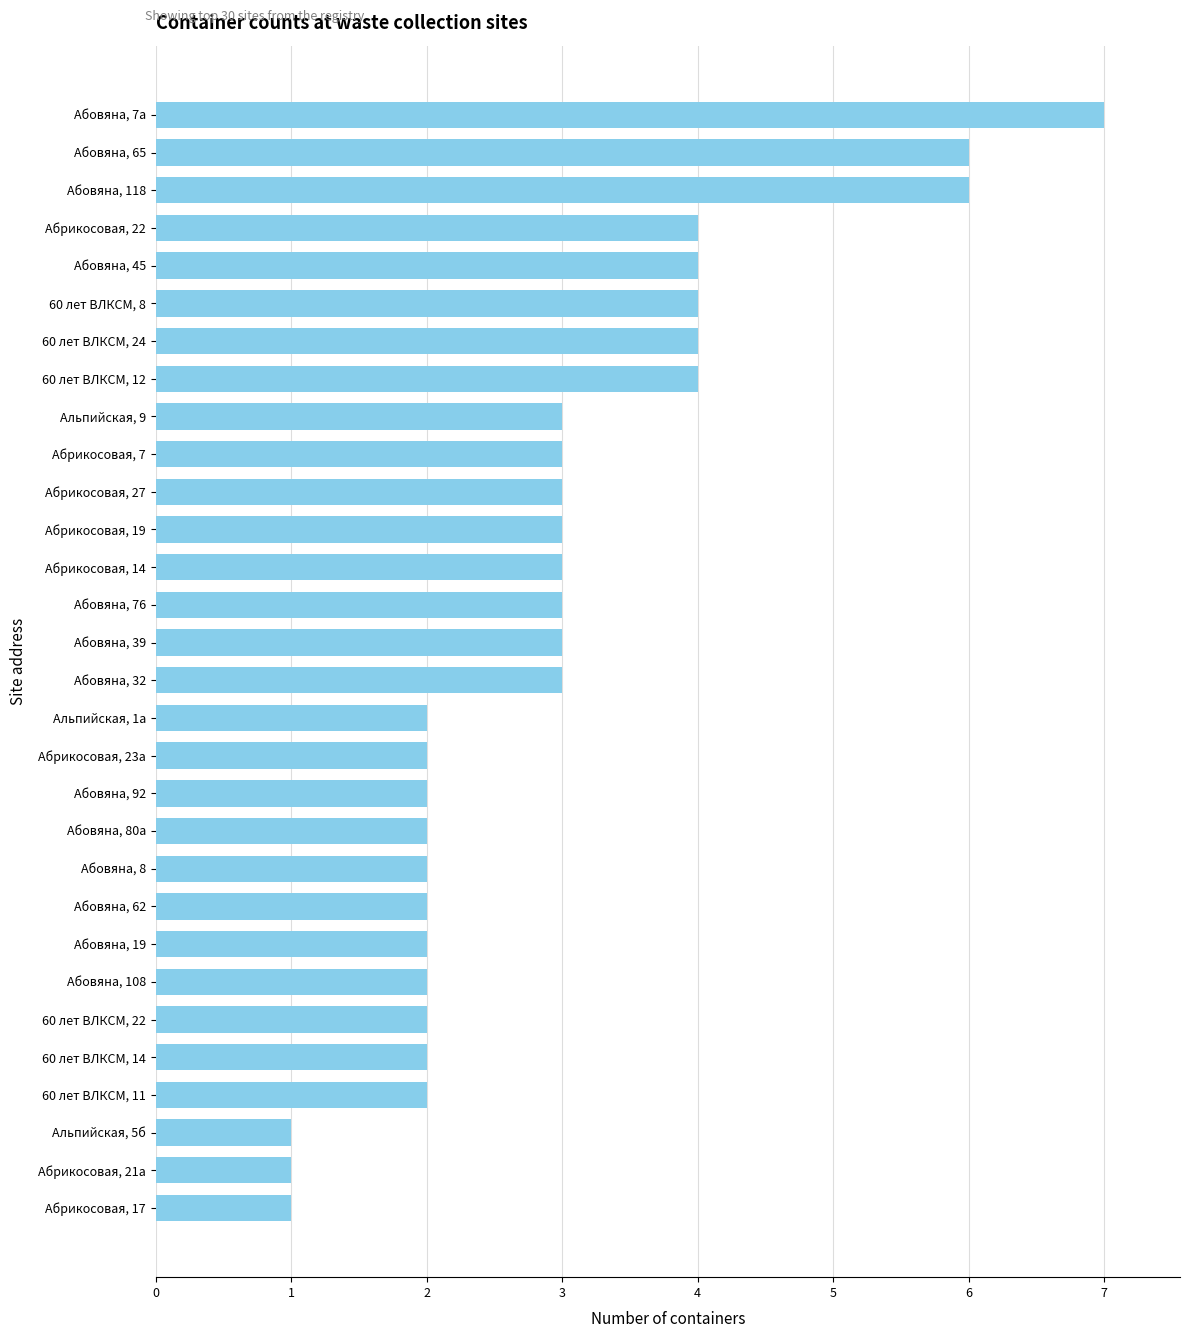

What is the sum of all values?

88